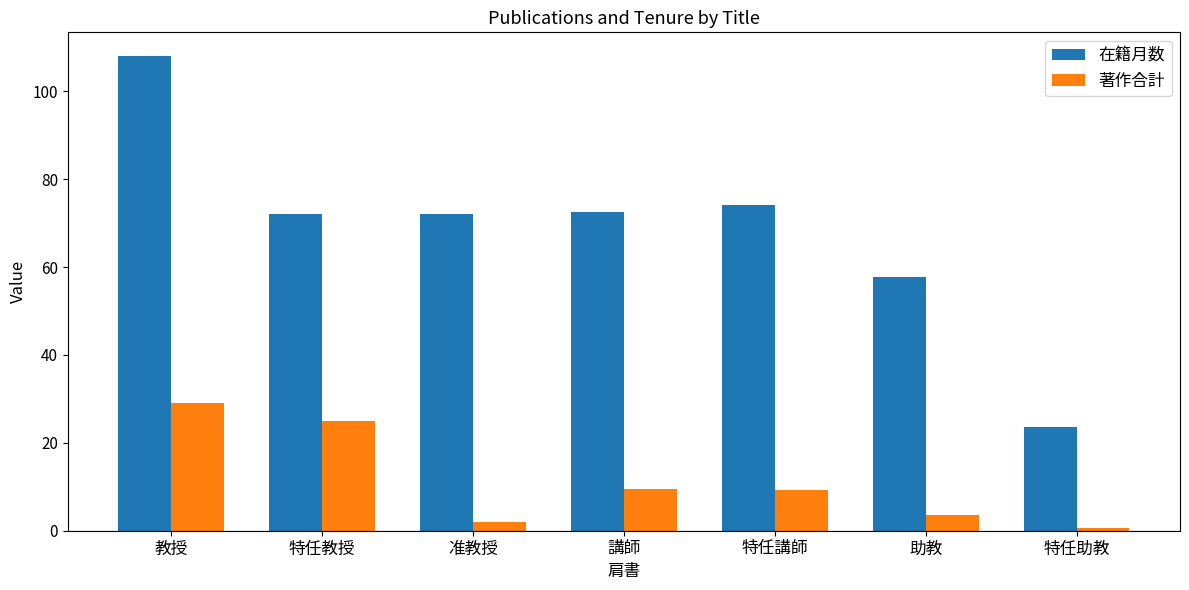

How many bars are there in each group?

2